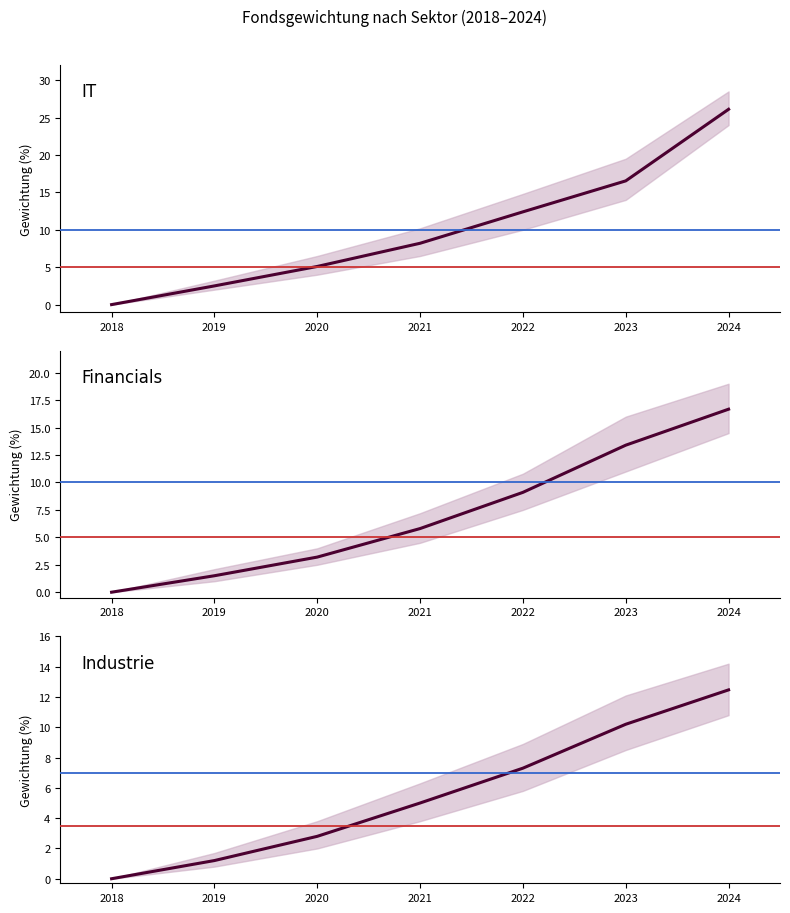

How many distinct data groups are displayed?

3